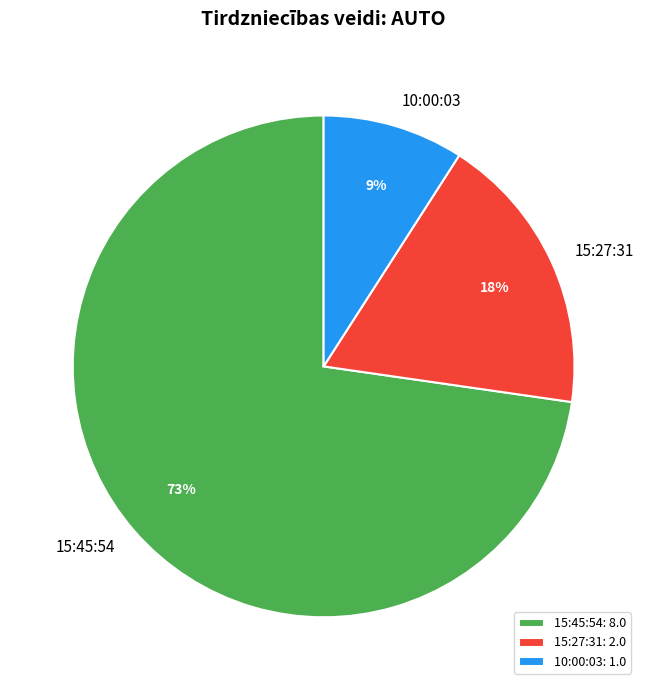

Rank the categories by value from lowest to highest.

10:00:03, 15:27:31, 15:45:54